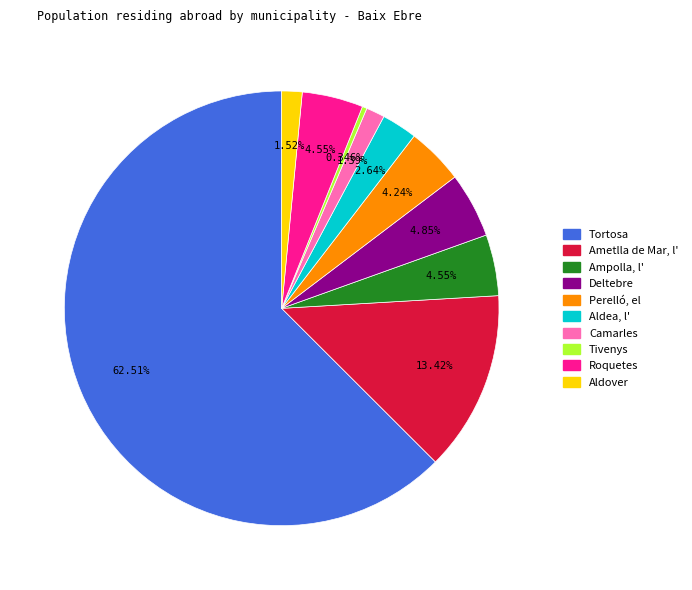

What is the ratio of the value at Deltebre to the value at Ampolla, l'?

1.1